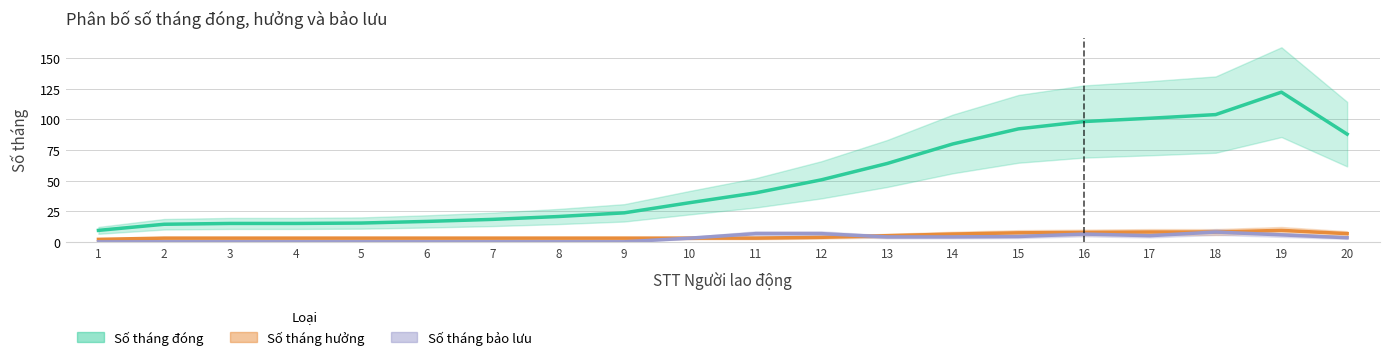

What is the average value of the Số tháng đóng series?

51.0